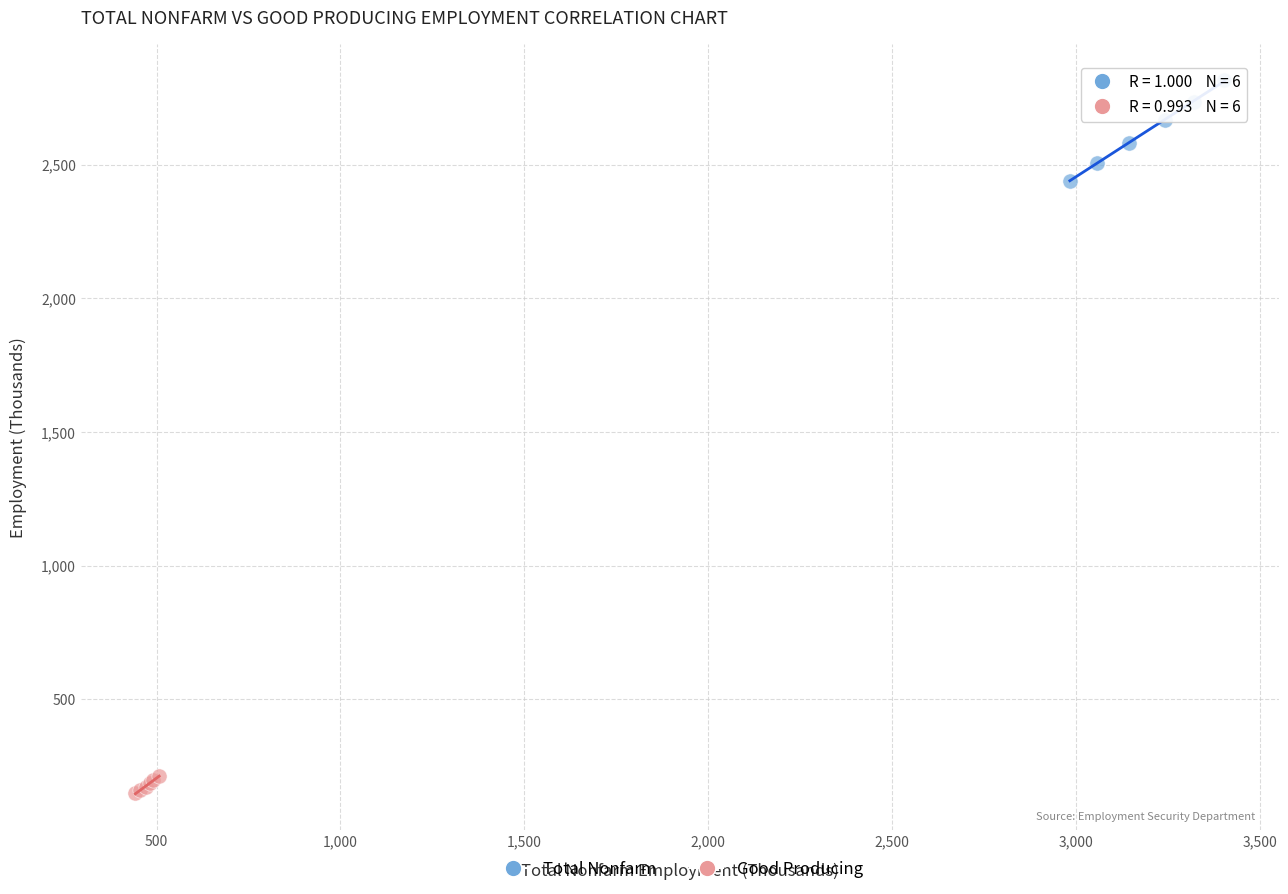

Which series has the widest spread of Y values?

Total Nonfarm